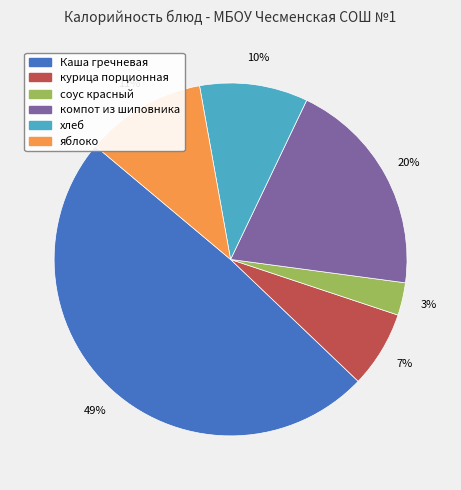

How many slices are in this pie chart?

6